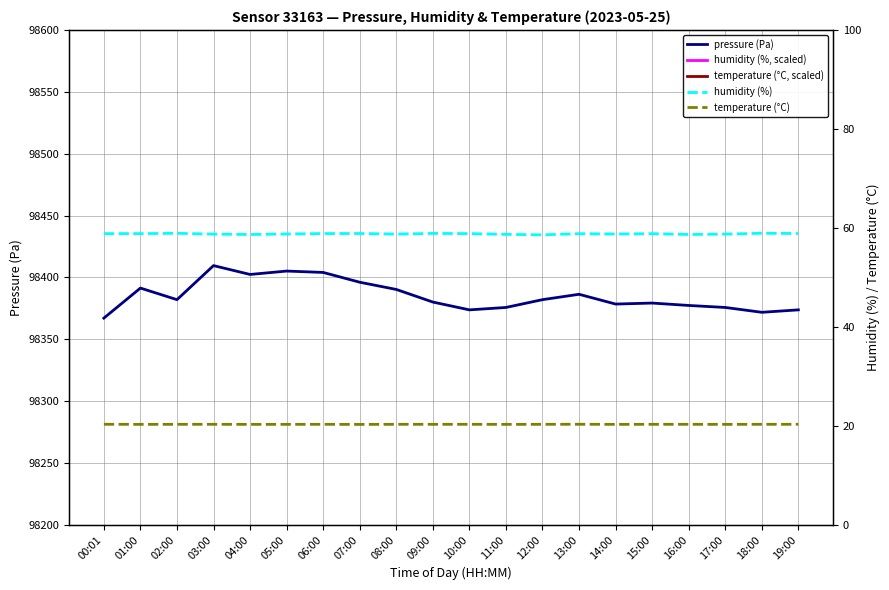

Is the value of temperature (°C, scaled) at 00:01 greater than the value of humidity (%, scaled) at 08:00?

No